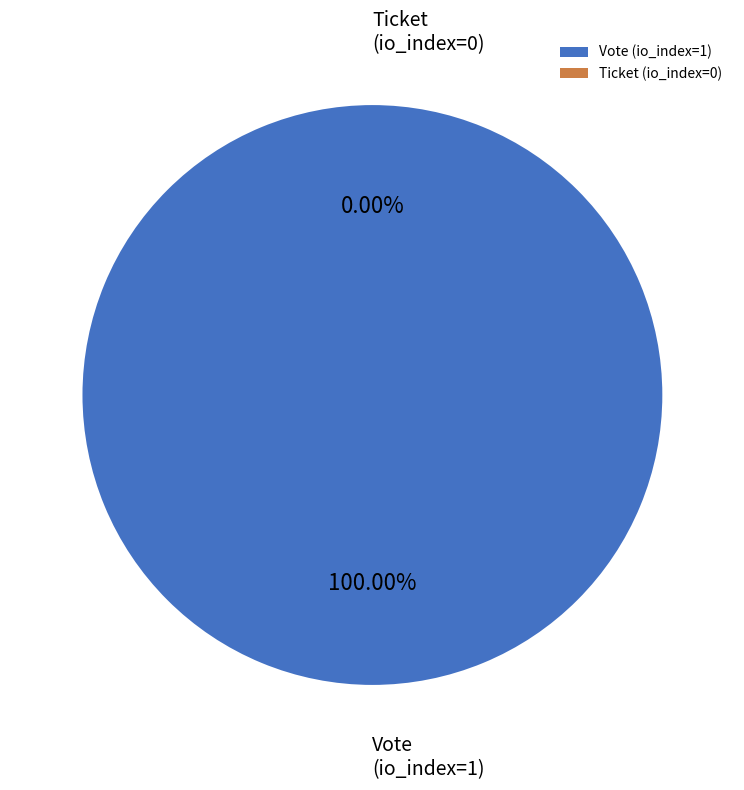

Does any single category account for the majority?

Yes